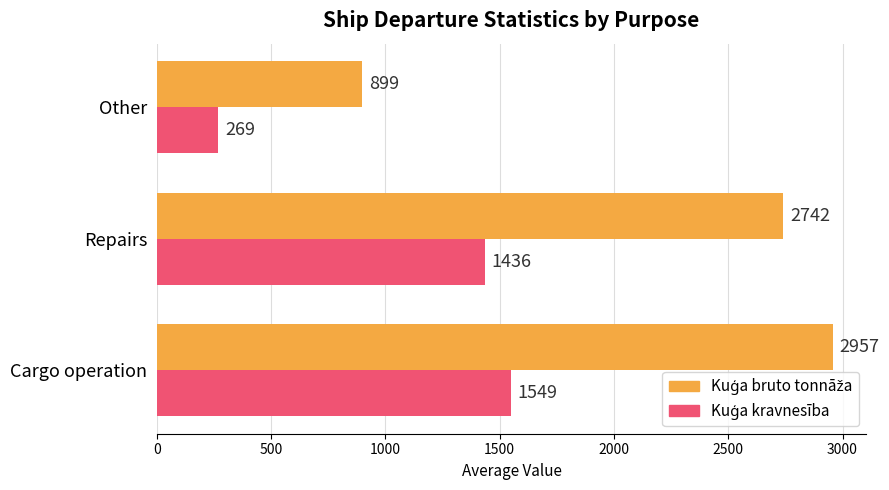

How many distinct data groups are displayed?

2